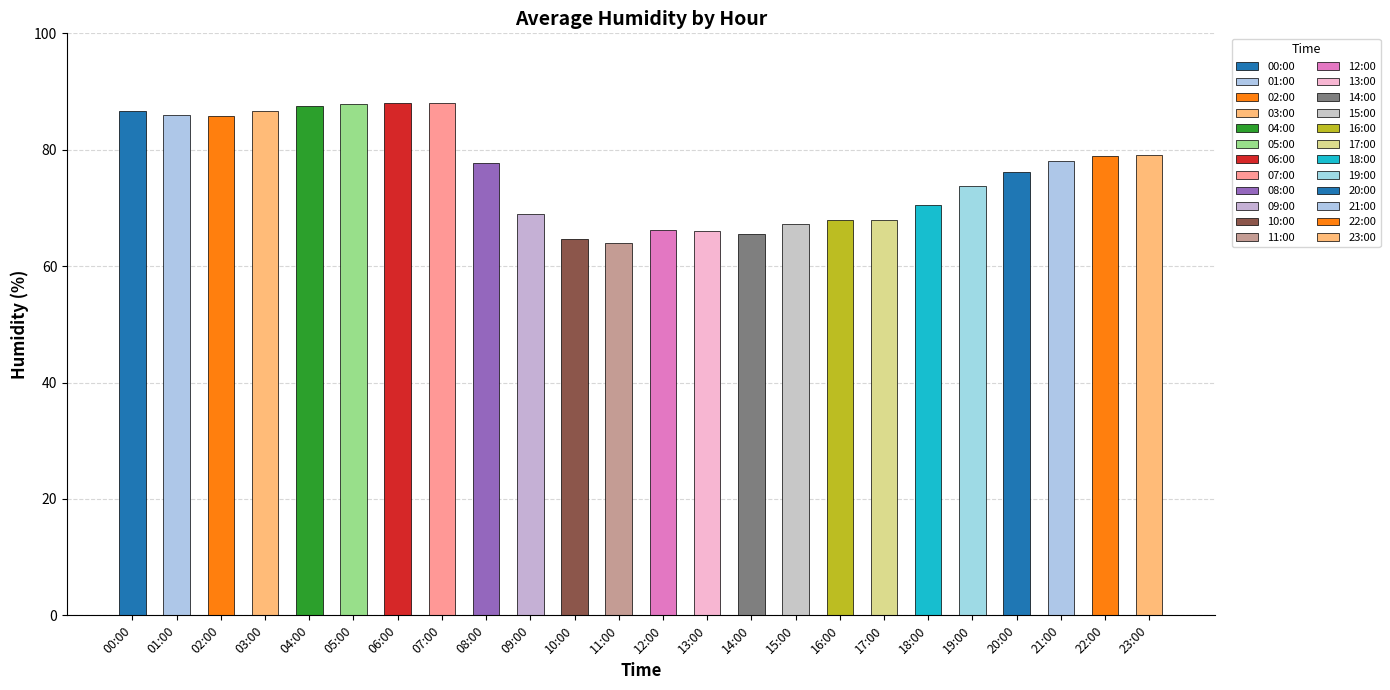

What is the change in value from 07:00 to 17:00?

-20.2